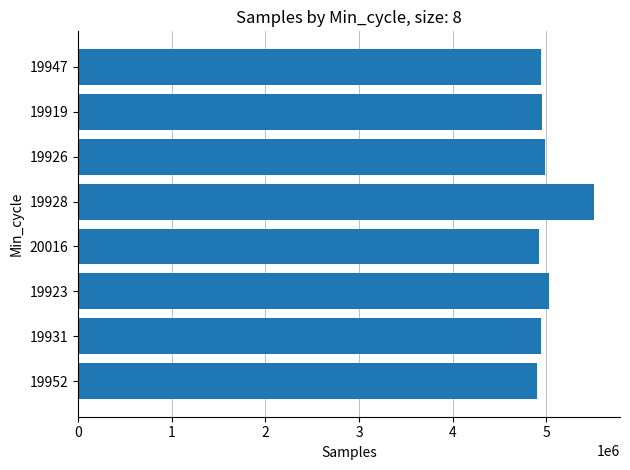

Are the bars grouped side by side (vs. stacked)?

No